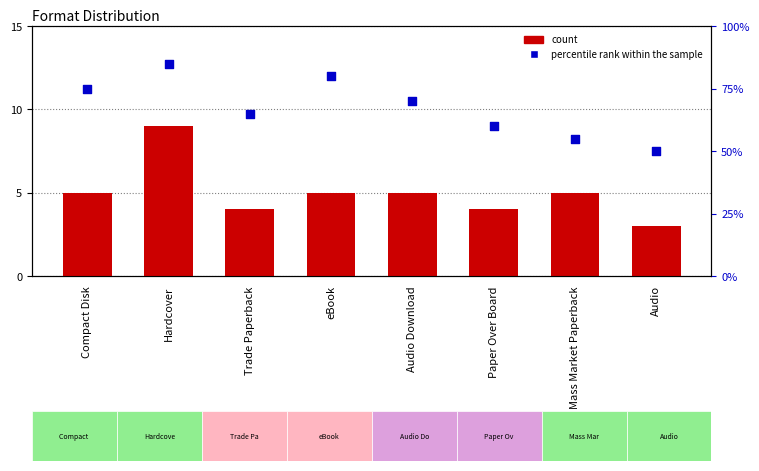

At which category is the sum across all series the highest?

Hardcover